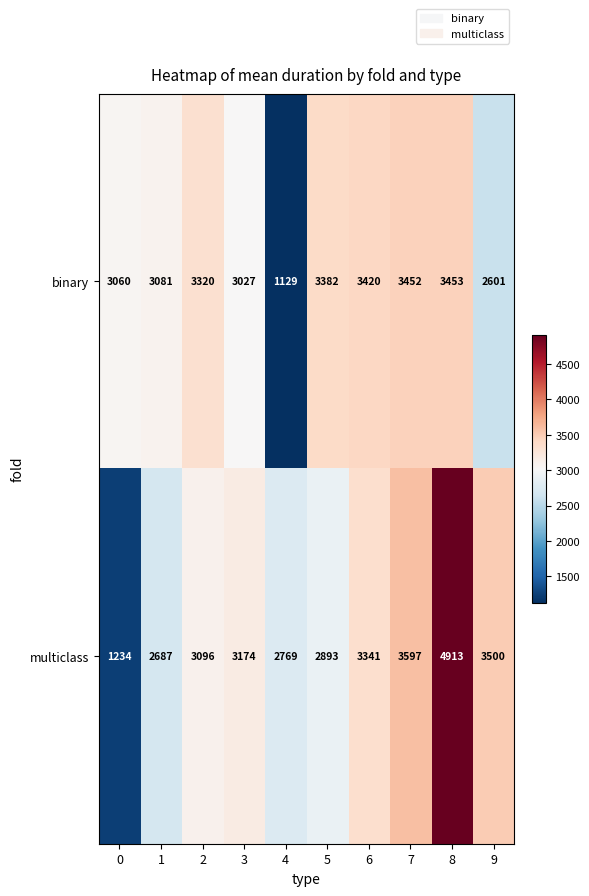

What is the total value across all series at 5?

6275